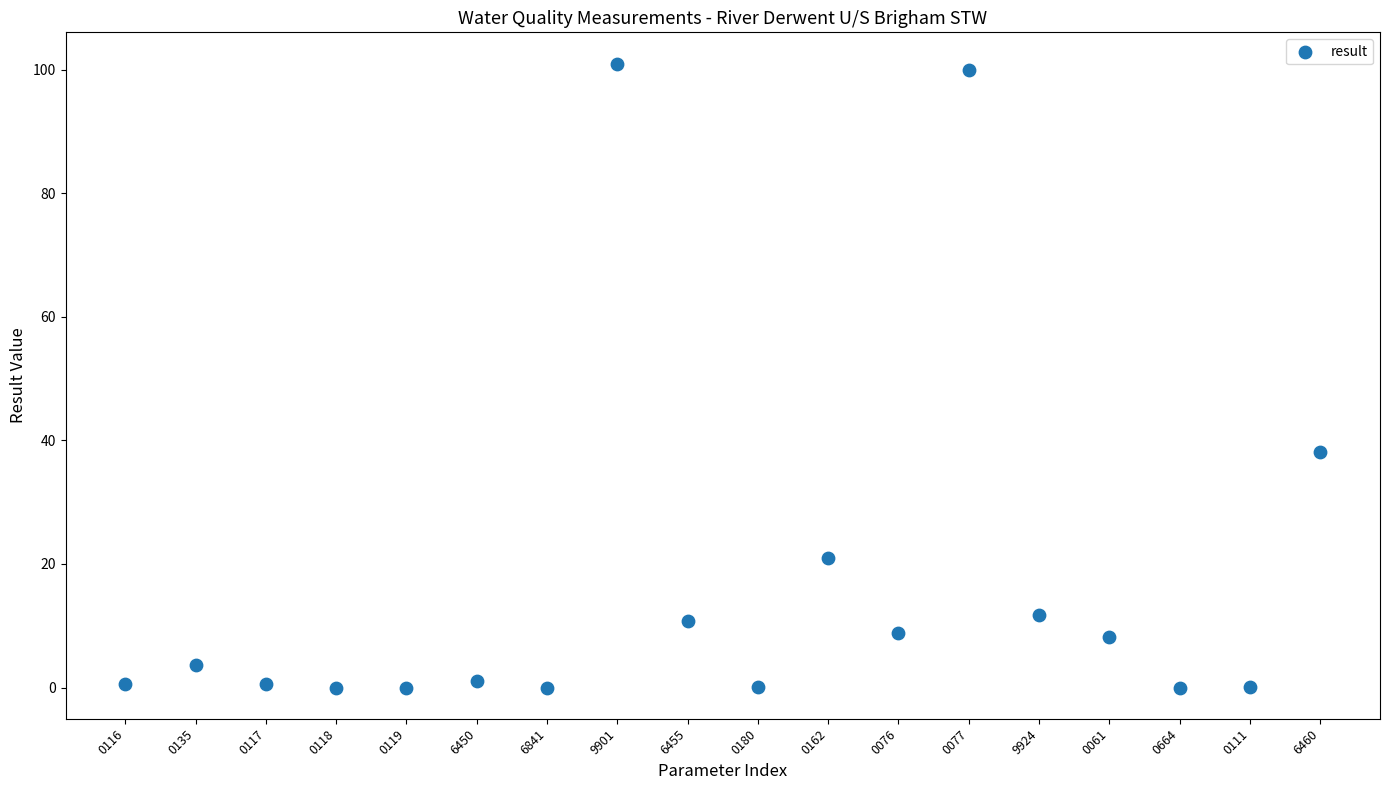

What is the range of Y values (max minus min)?

101.0